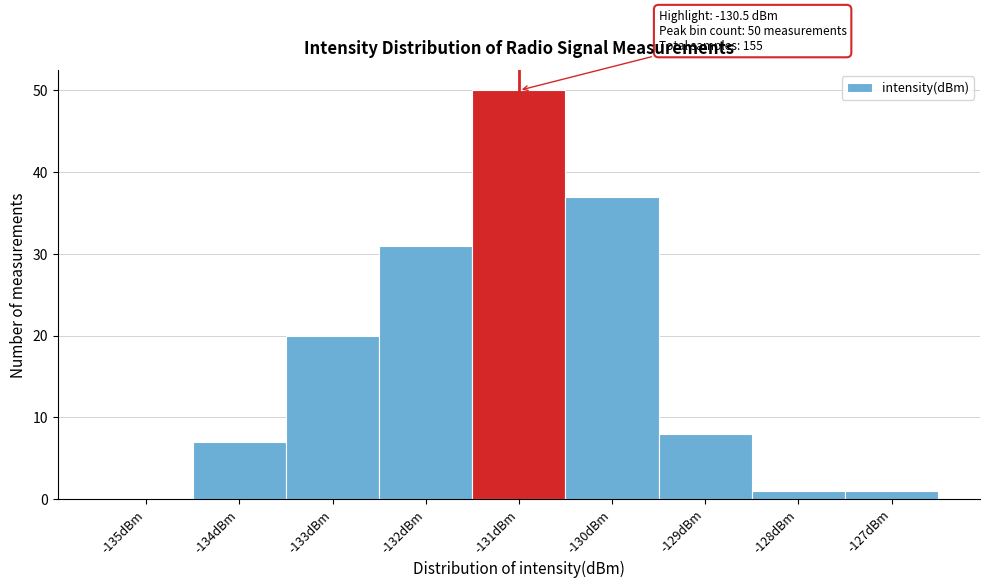

Reading left to right, extract all data points from this chart.

-135dBm=0	-134dBm=7	-133dBm=20	-132dBm=31	-131dBm=50	-130dBm=37	-129dBm=8	-128dBm=1	-127dBm=1